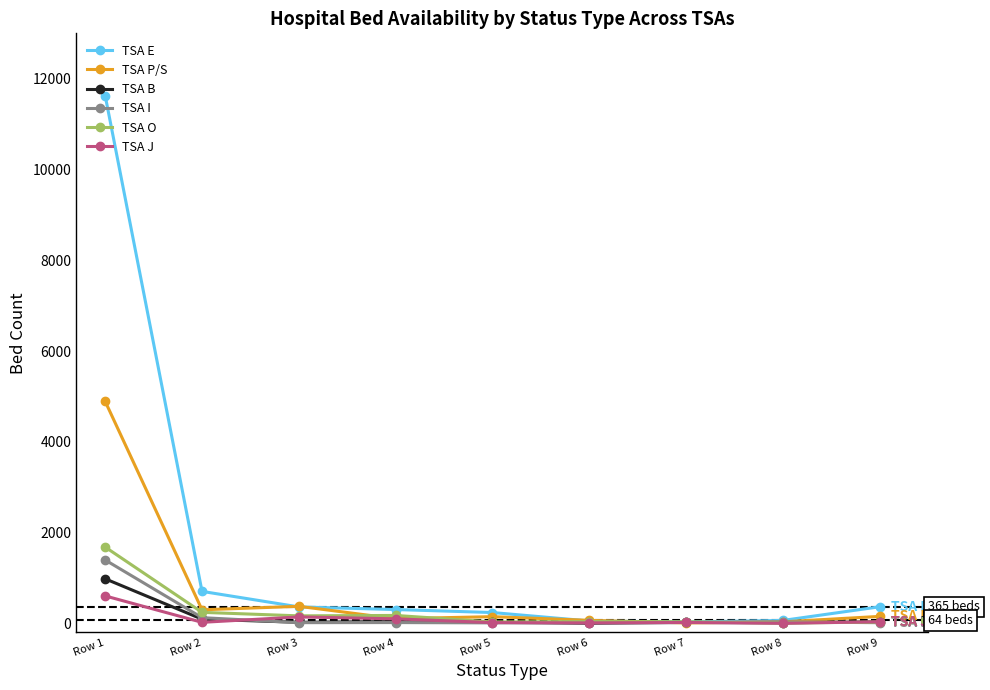

True or false: TSA E has more than 2 points higher than both neighbors.

False